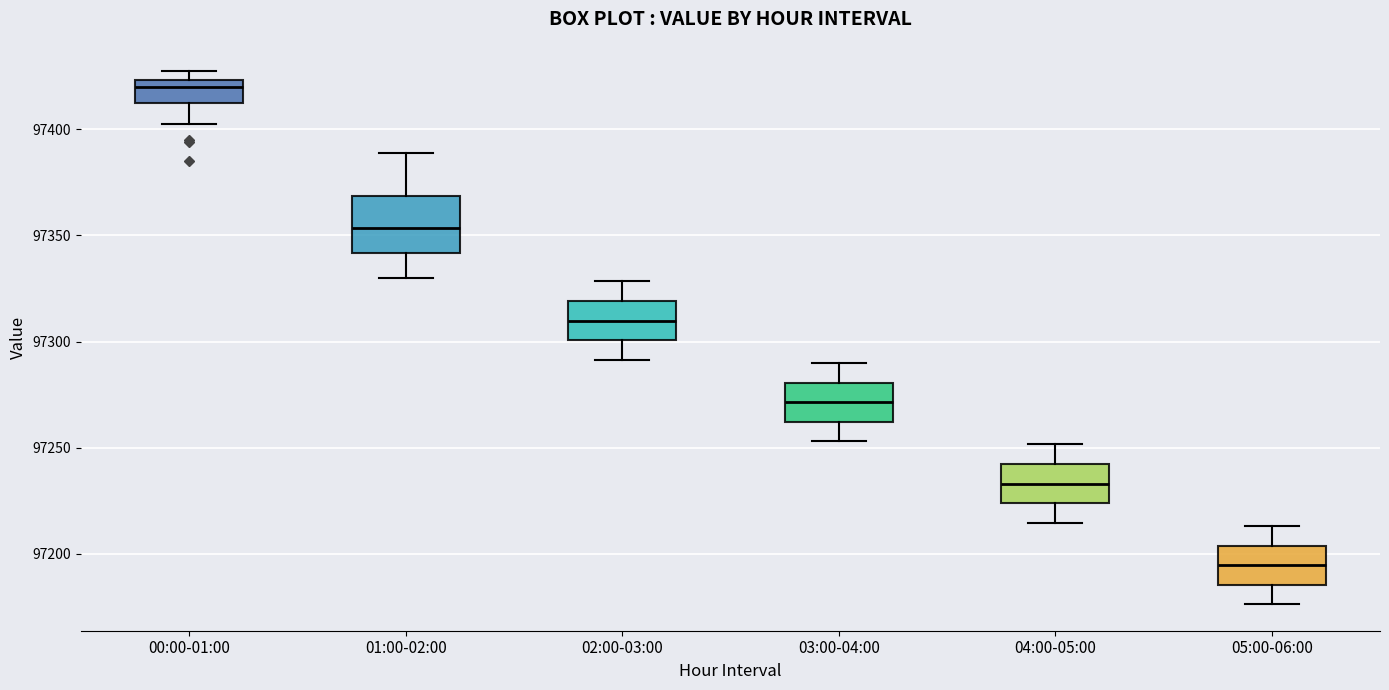

Comparing the boxes themselves (not the whiskers), which one is the tallest?

01:00-02:00